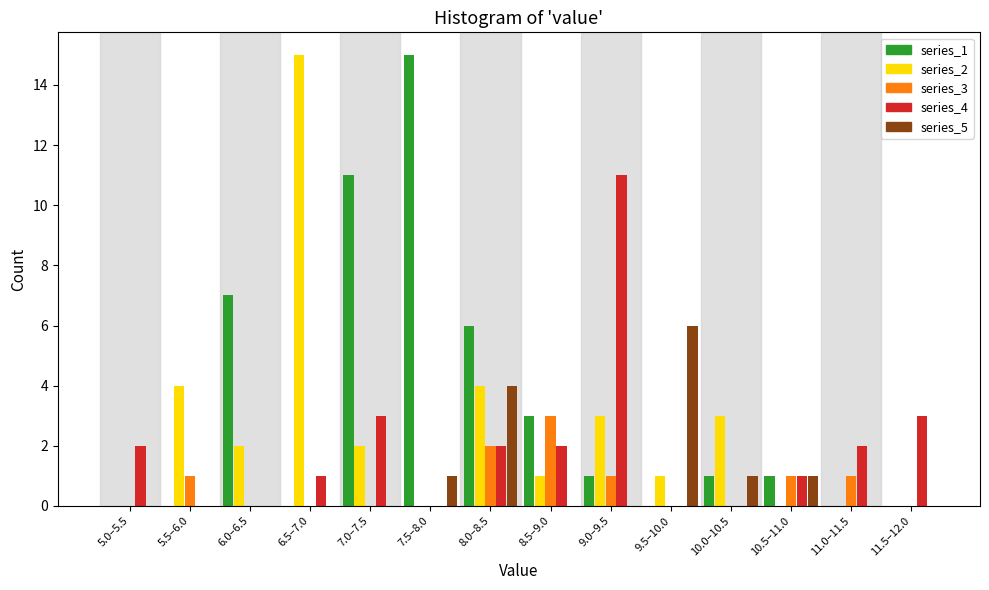

At which label does series_4 reach its peak?

9.0–9.5